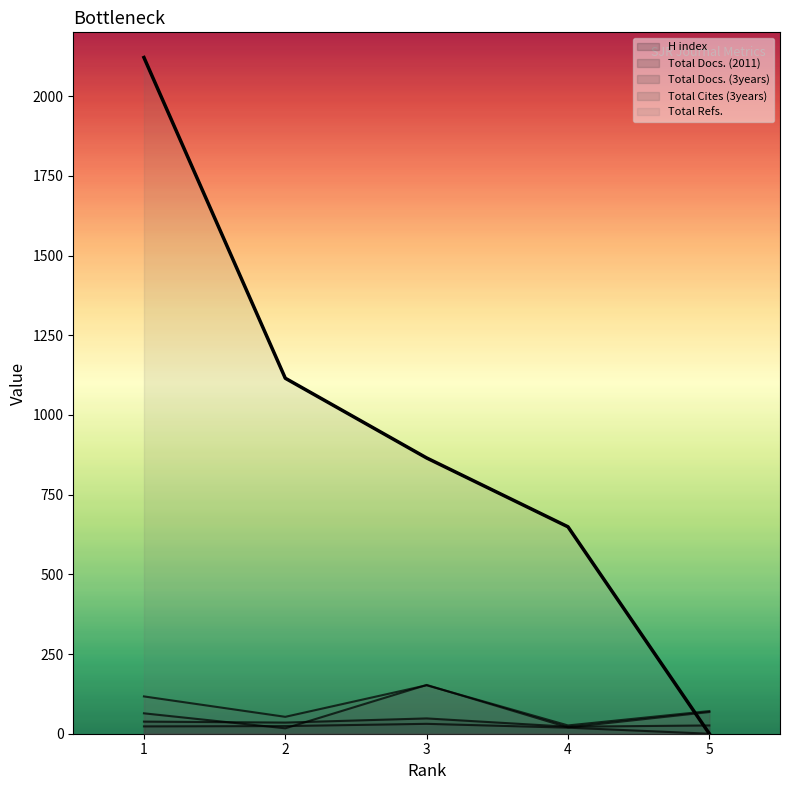

Where is the first local minimum for Total Cites (3years)?

2